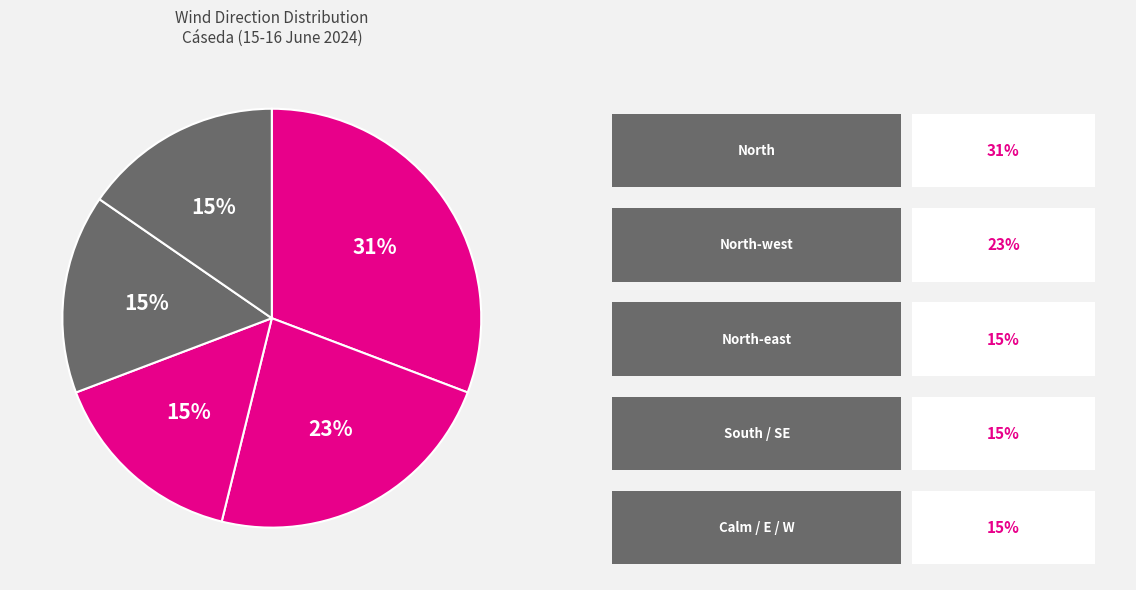

Is there any slice that represents more than half of the pie?

No